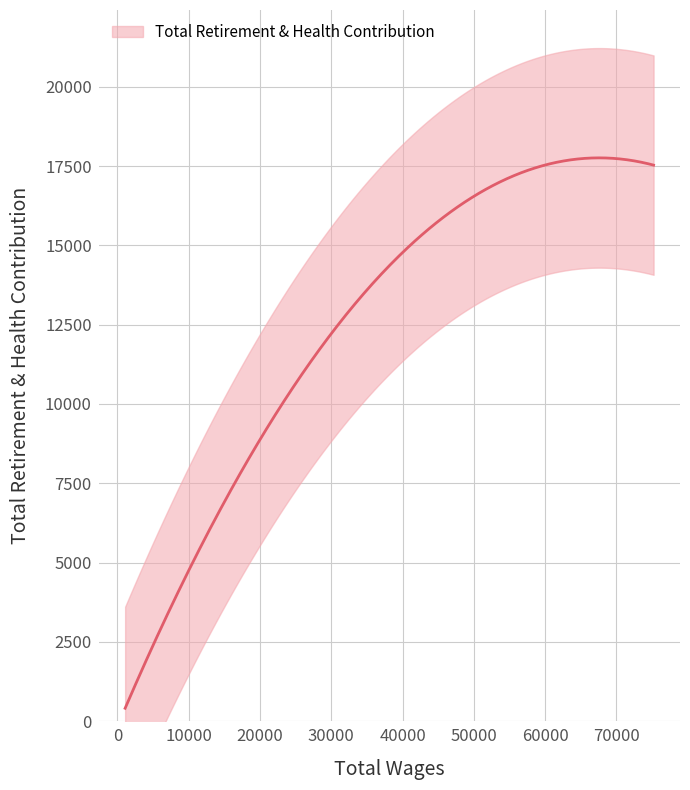

What is the sum of all values?

256185